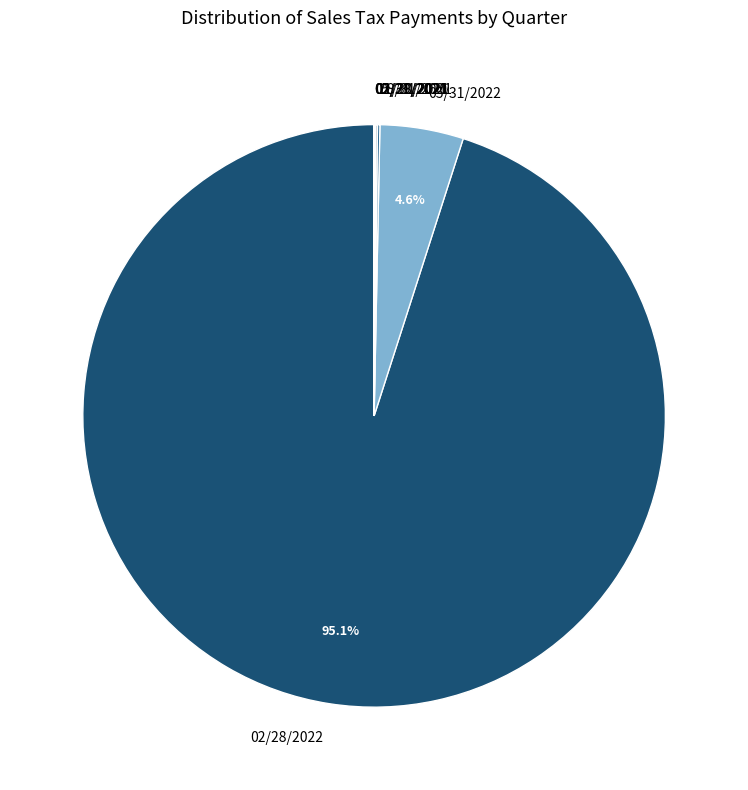

What is the largest slice in the pie chart?

02/28/2022